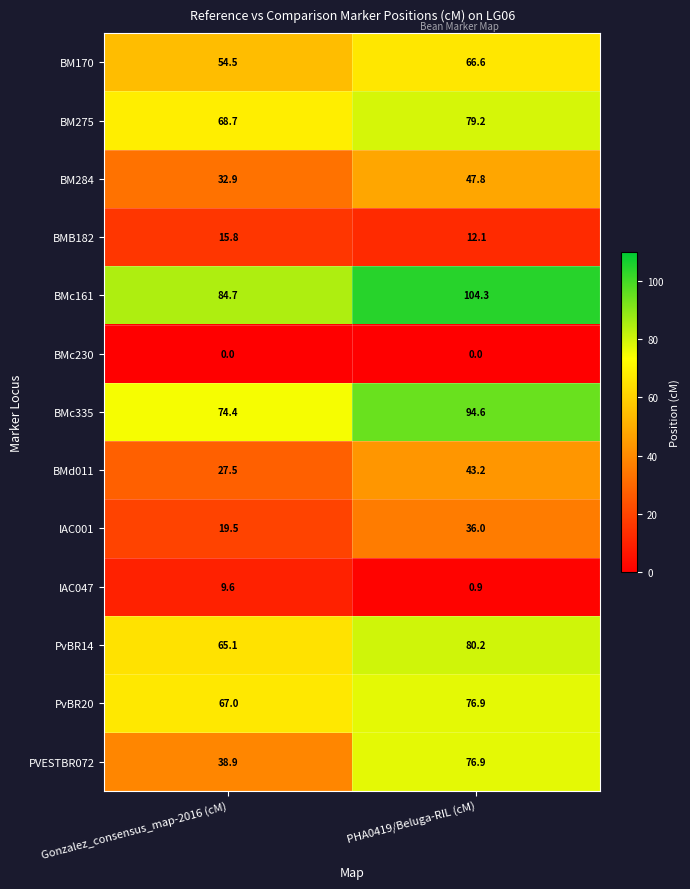

What is the difference between the highest and lowest values at Gonzalez_consensus_map-2016 (cM)?

84.7